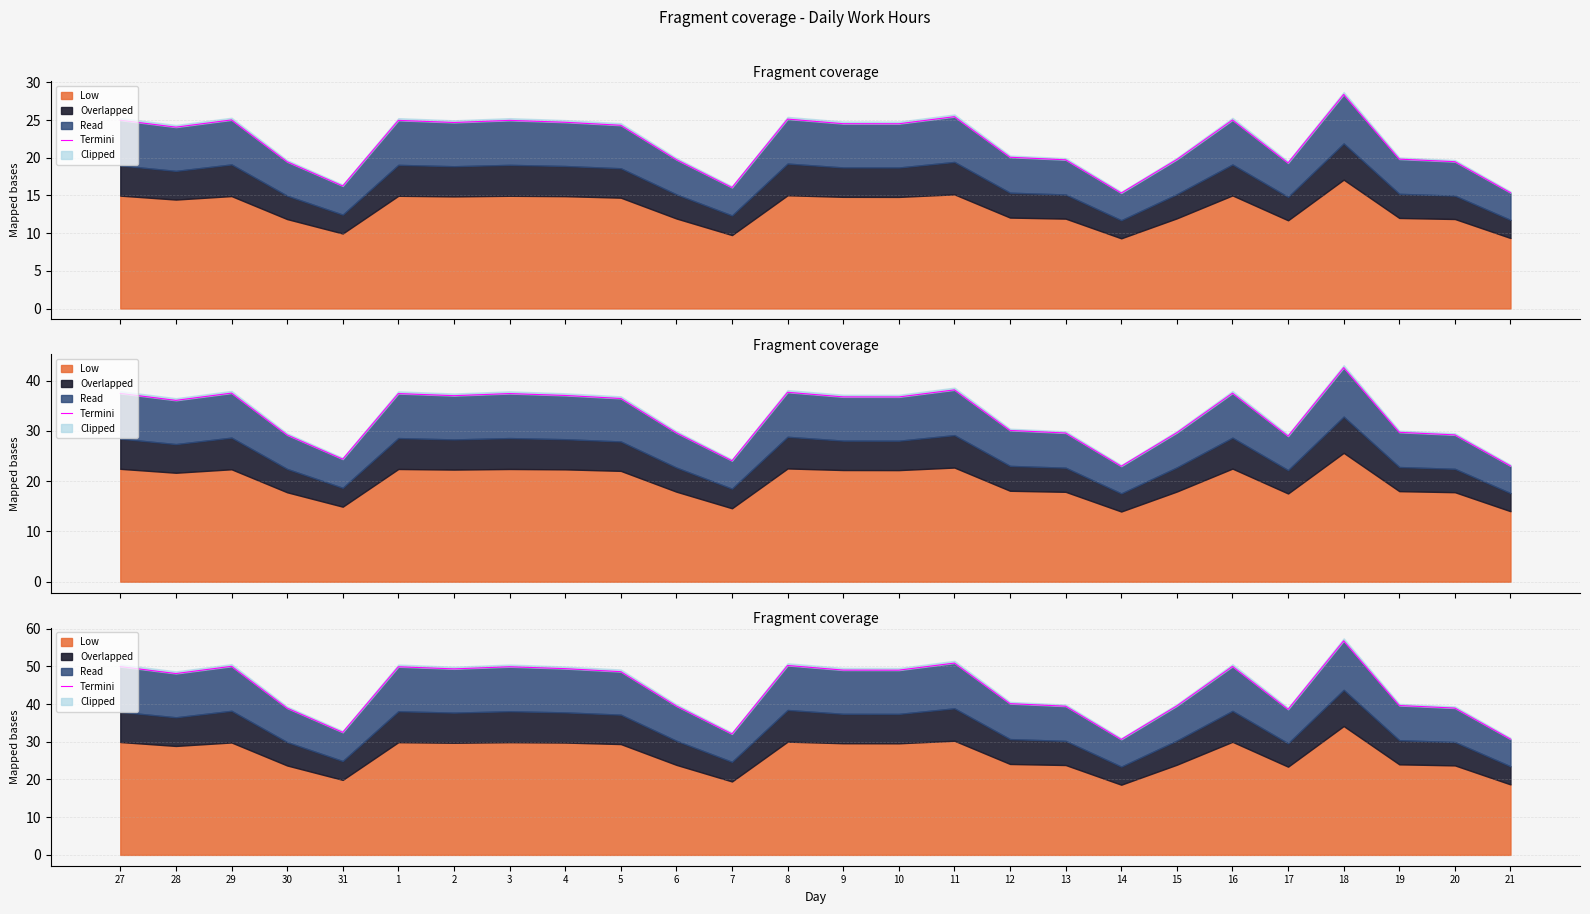

Rank the categories by value from highest to lowest.

18, 11, 8, 29, 16, 27, 1, 3, 4, 2, 9, 10, 5, 28, 12, 19, 15, 6, 13, 20, 30, 17, 31, 7, 21, 14